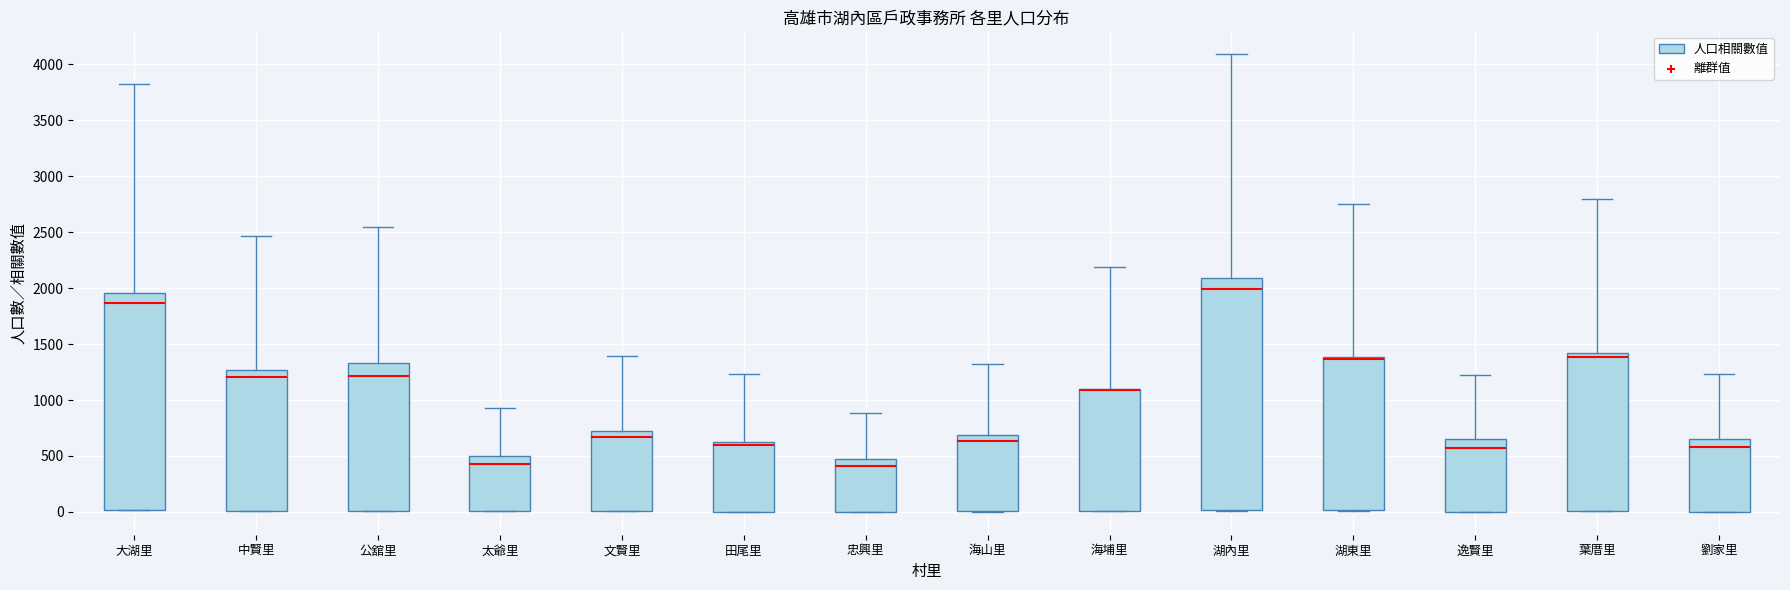

Reading left to right, read every box against the y-axis: the position of its median line, the range the box covers, and the ends of its whiskers. The values are not printed on the chart, so give them approximately, as read against the axis.

大湖里: median 1850, box 0 to 1950, whiskers 0 to 3850
中賢里: median 1200, box 0 to 1250, whiskers 0 to 2450
公舘里: median 1200, box 0 to 1350, whiskers 0 to 2550
太爺里: median 450, box 0 to 500, whiskers 0 to 950
文賢里: median 650, box 0 to 700, whiskers 0 to 1400
田尾里: median 600, box 0 to 650, whiskers 0 to 1250
忠興里: median 400, box 0 to 500, whiskers 0 to 900
海山里: median 650, box 0 to 700, whiskers 0 to 1350
海埔里: median 1100 (drawn on the box's upper edge), box 0 to 1100, whiskers 0 to 2200
湖內里: median 2000, box 0 to 2100, whiskers 0 to 4100
湖東里: median 1350 (drawn on the box's upper edge), box 0 to 1400, whiskers 0 to 2750
逸賢里: median 600, box 0 to 650, whiskers 0 to 1200
葉厝里: median 1400 (just below the box's upper edge), box 0 to 1400, whiskers 0 to 2800
劉家里: median 600, box 0 to 650, whiskers 0 to 1250